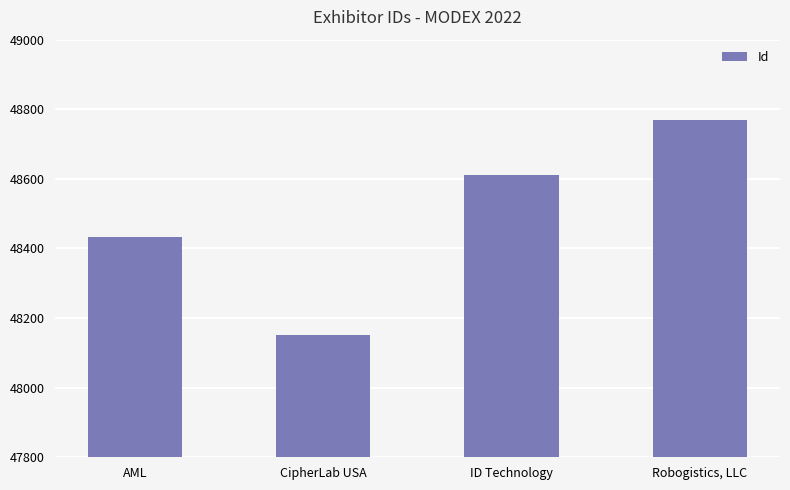

What is the change in value from CipherLab USA to Robogistics, LLC?

+619